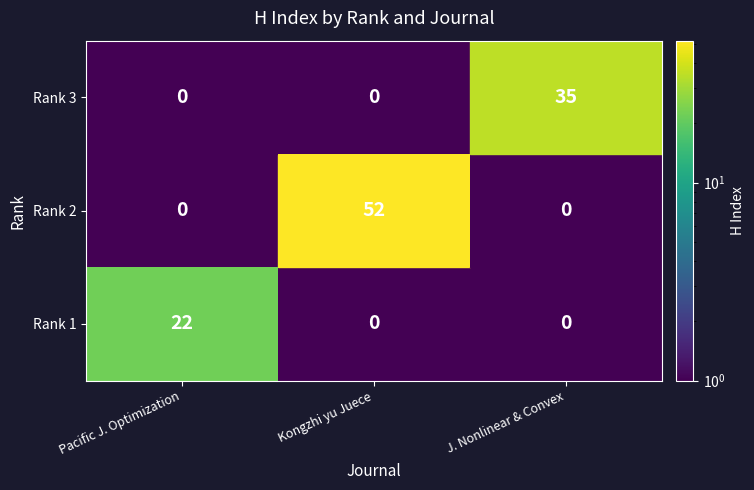

Between Kongzhi yu Juece and J. Nonlinear & Convex, which series saw the biggest shift?

Rank 2